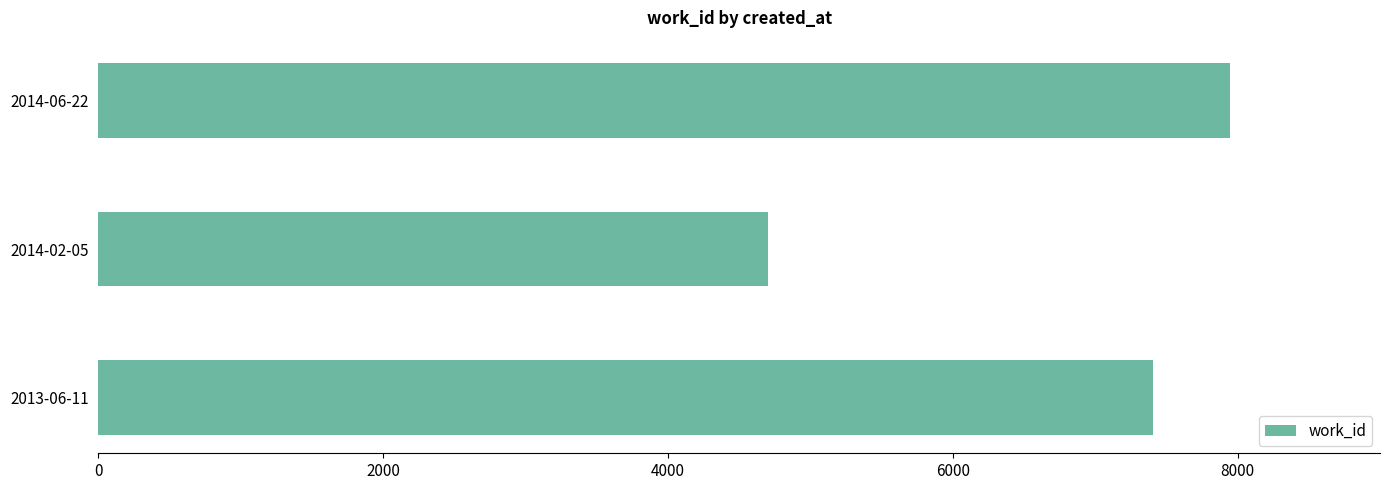

How many values are below 7408?

1